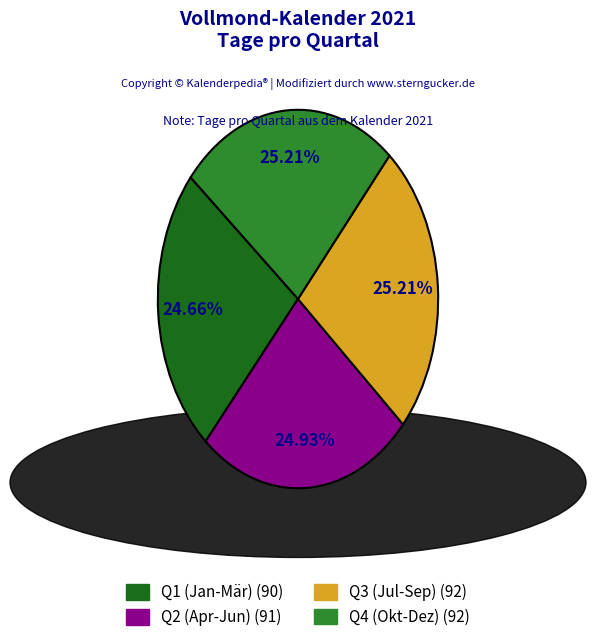

Is there a majority slice in this chart?

No